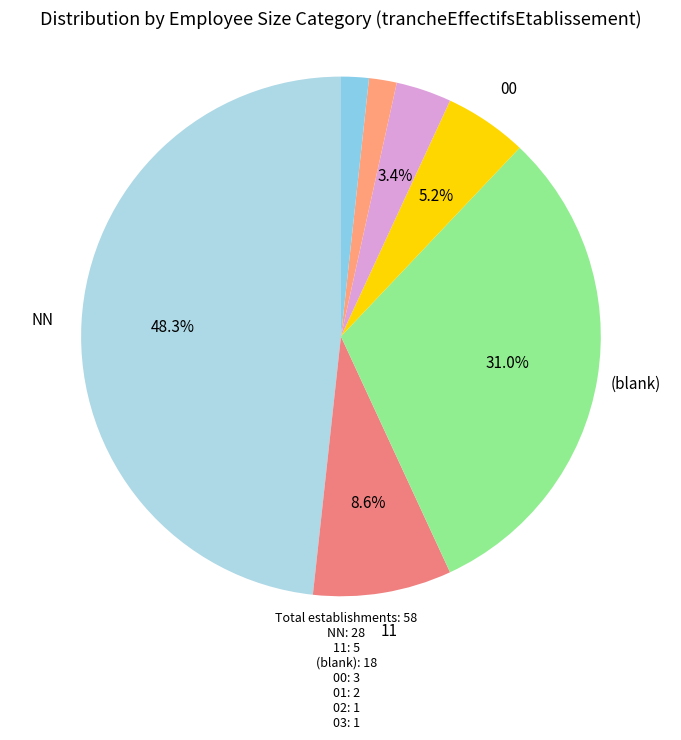

Which slice is the smallest?

02